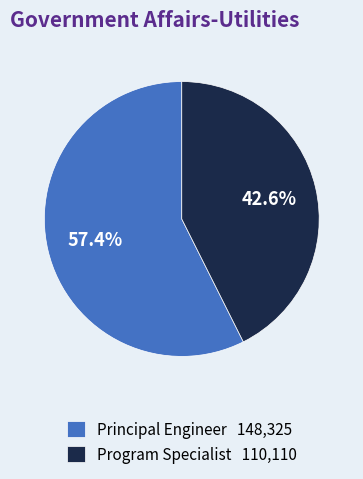

To the nearest percent, what portion does Program Specialist represent?

43%